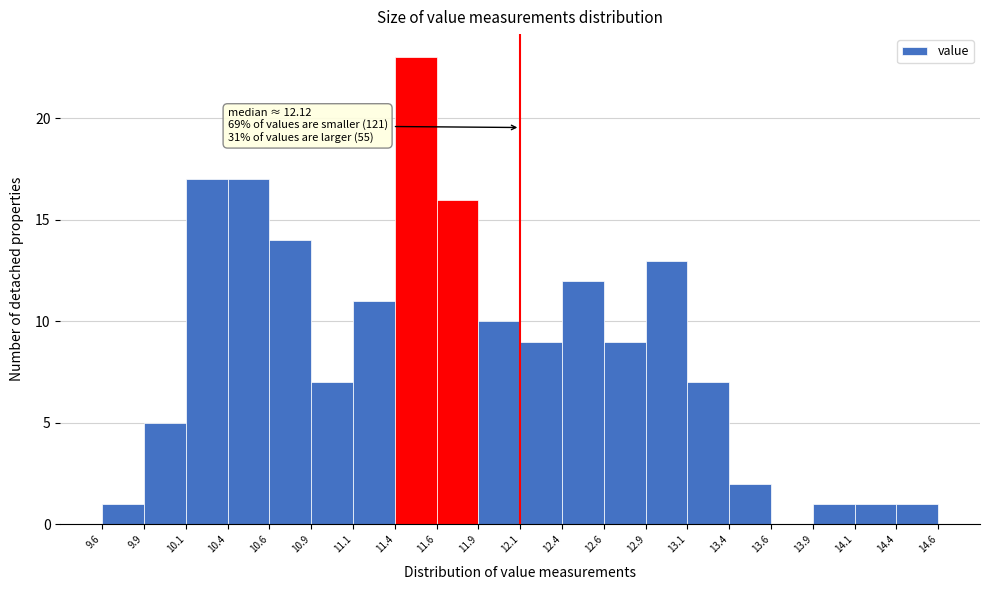

Over which range of the x-axis is the bar tallest?

11.4 to 11.6